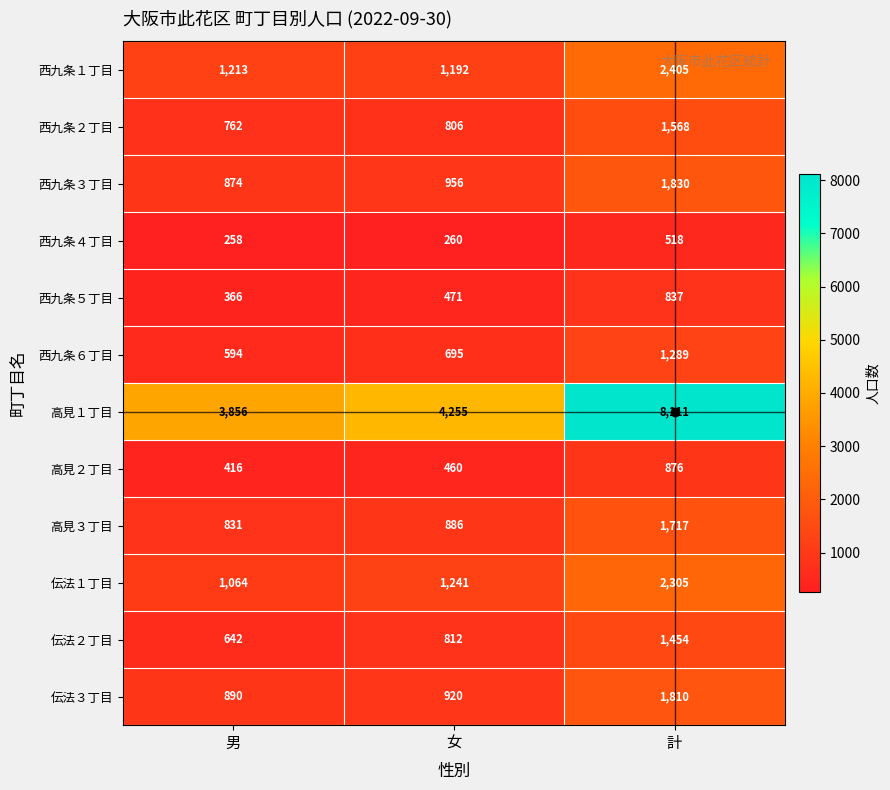

Which series has the widest spread of values?

高見１丁目